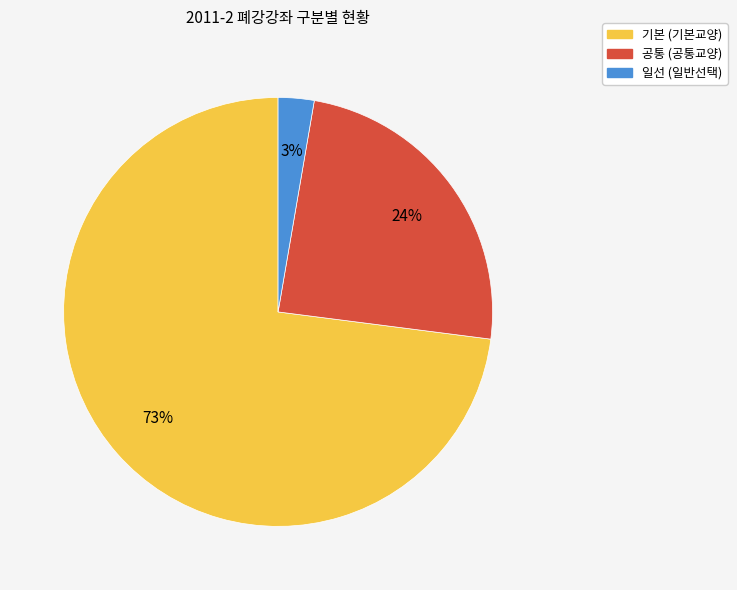

How many slices are in this pie chart?

3